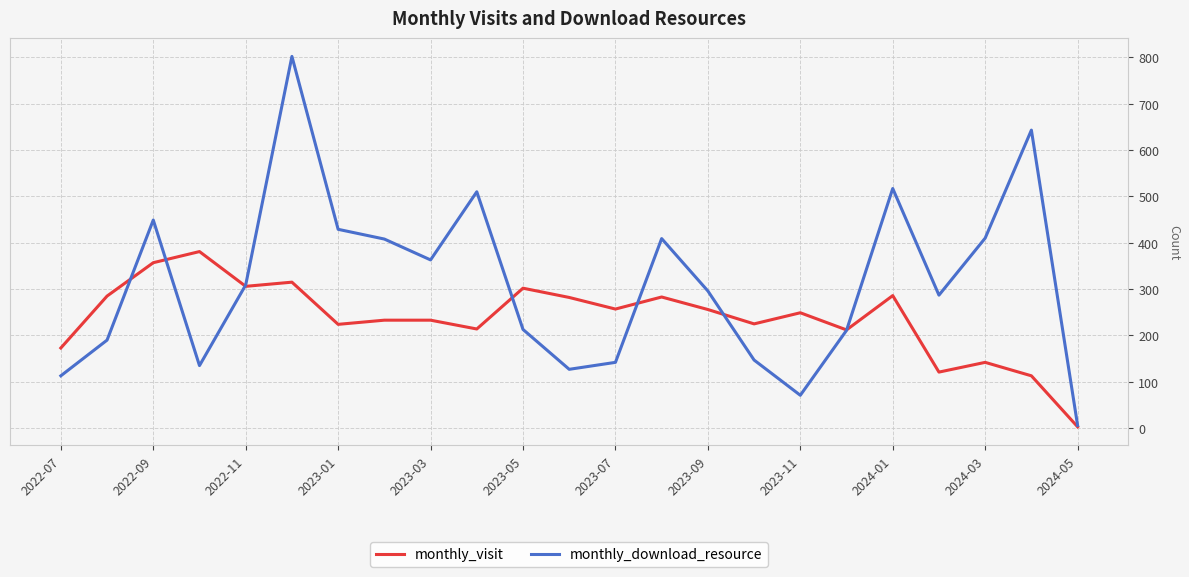

How many values in the monthly_download_resource series are below 296?

11